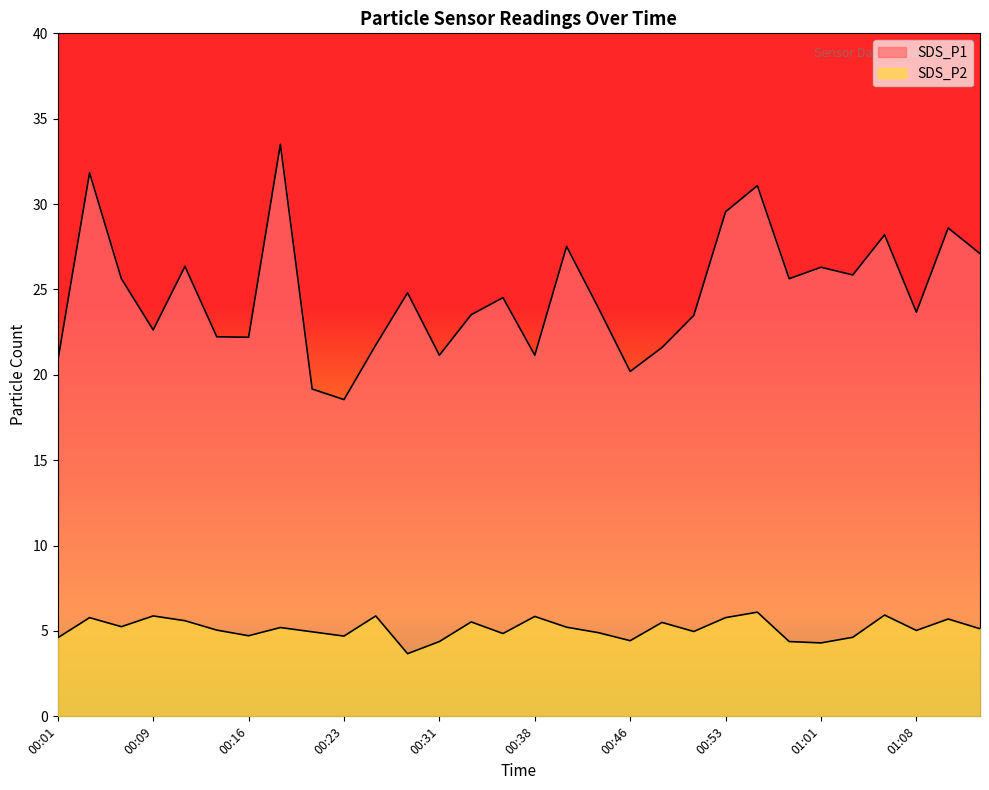

Does the chart have visible grid lines?

No